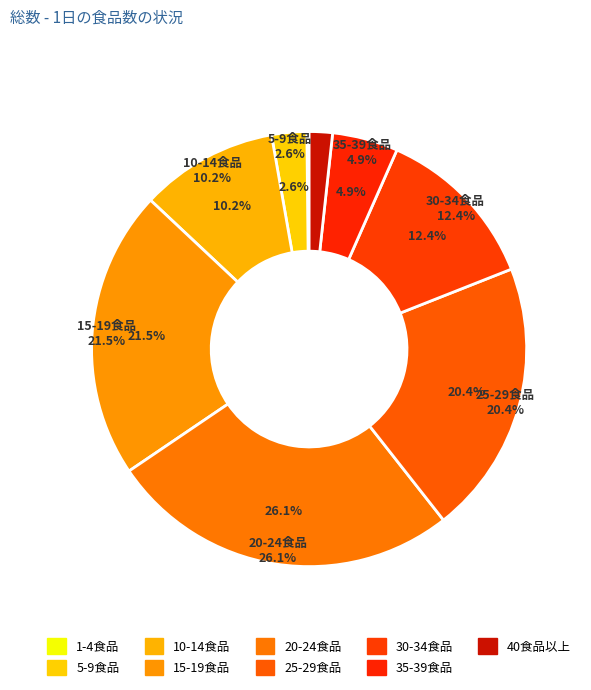

To the nearest percent, what is the difference between the 5-9食品 and 10-14食品 slice percentages?

8%